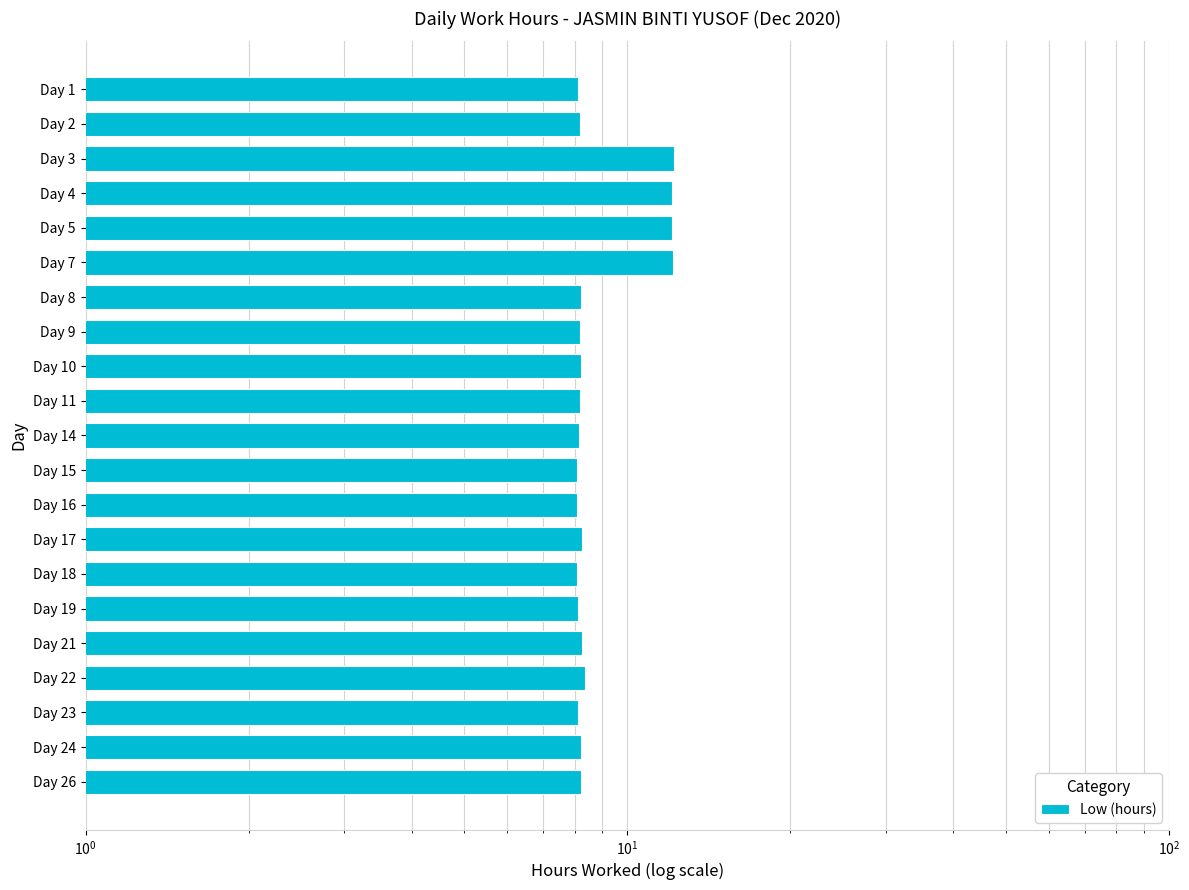

Reading left to right, what are all the values shown in this chart?

8.1	8.2	12.2	12.1	12.1	12.1	8.2	8.2	8.2	8.2	8.2	8.1	8.1	8.2	8.1	8.1	8.2	8.3	8.1	8.2	8.2